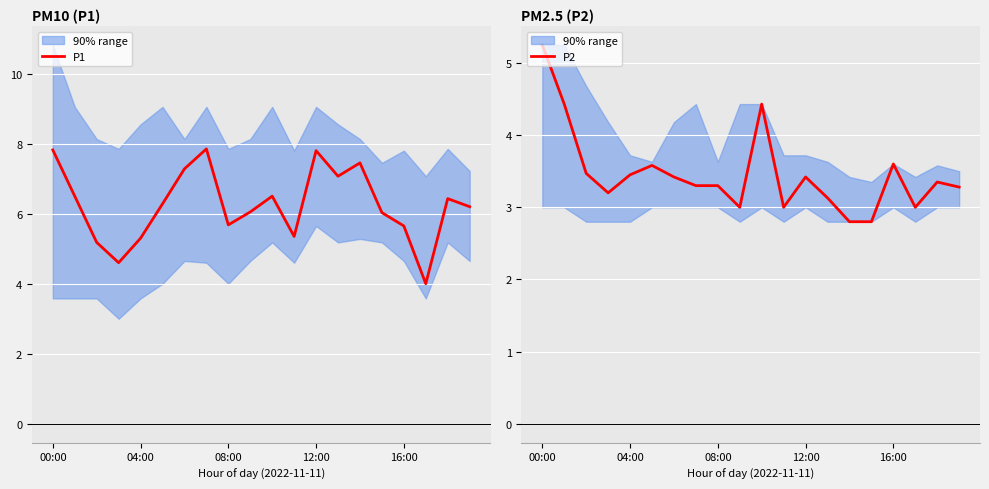

What is the average value of the P2 series?

3.5